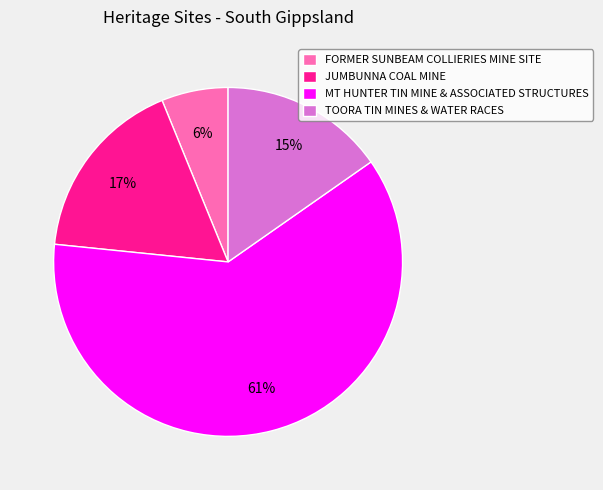

What is the smallest slice in the pie chart?

FORMER SUNBEAM COLLIERIES MINE SITE